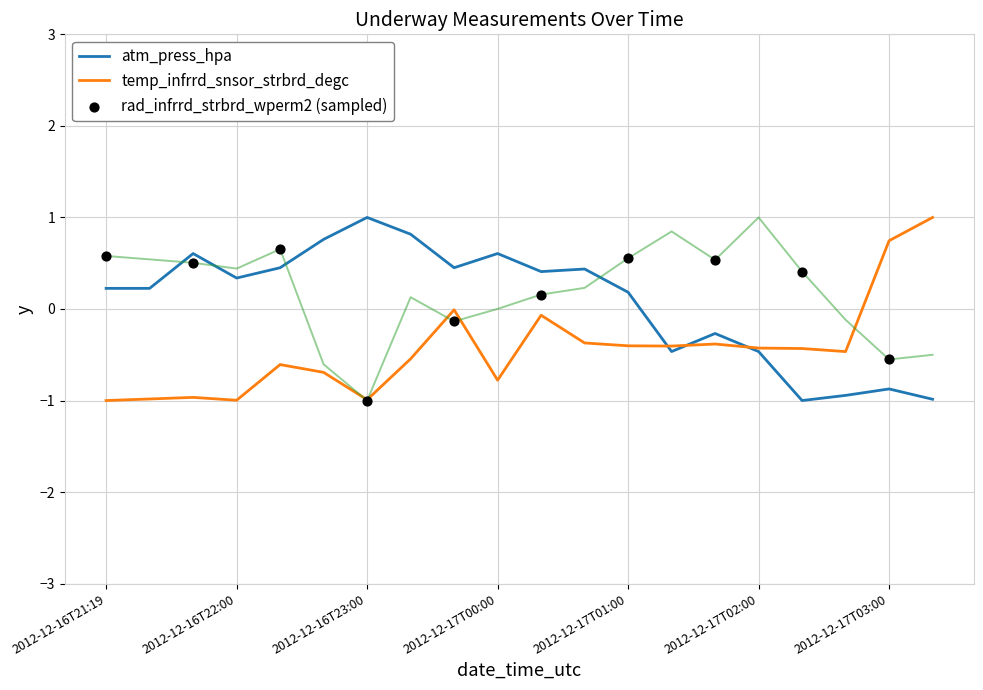

Which series has the widest spread of Y values?

atm_press_hpa